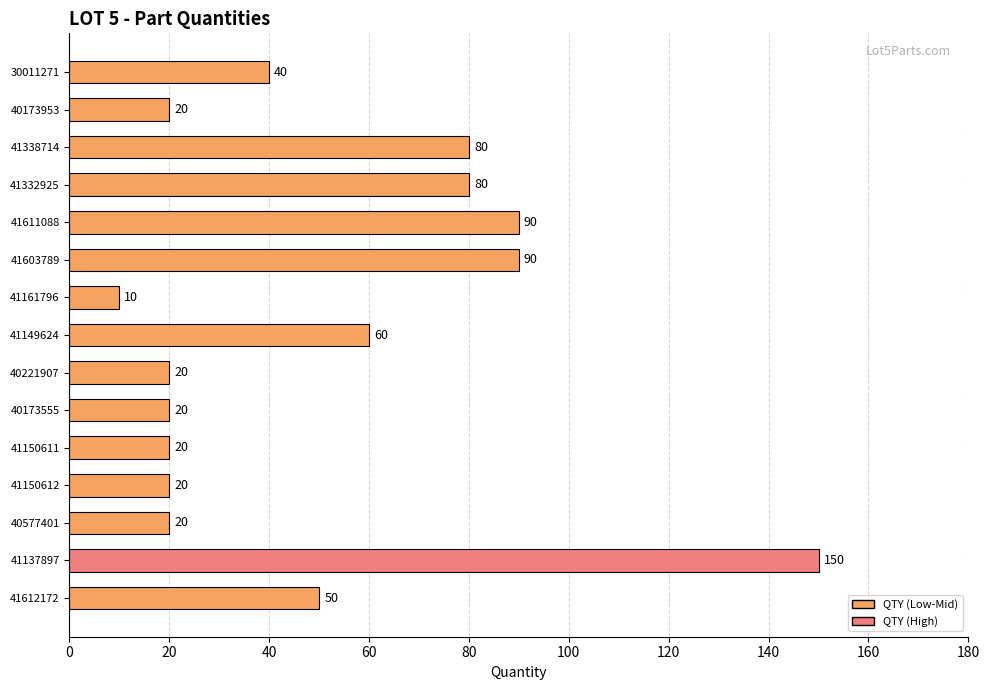

What is the greatest value displayed?

150